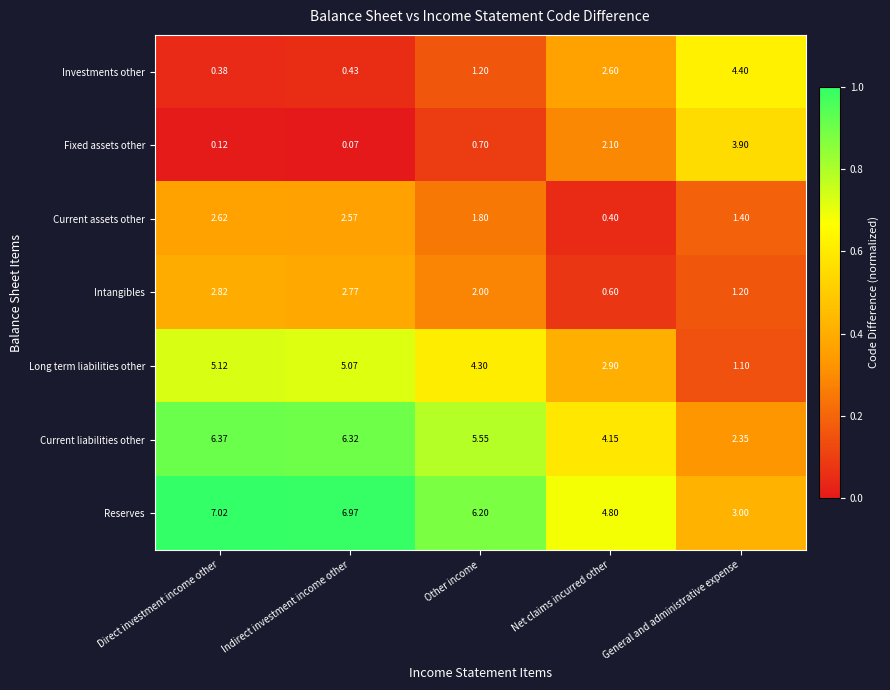

At which category is the sum across all series the highest?

Direct investment income other